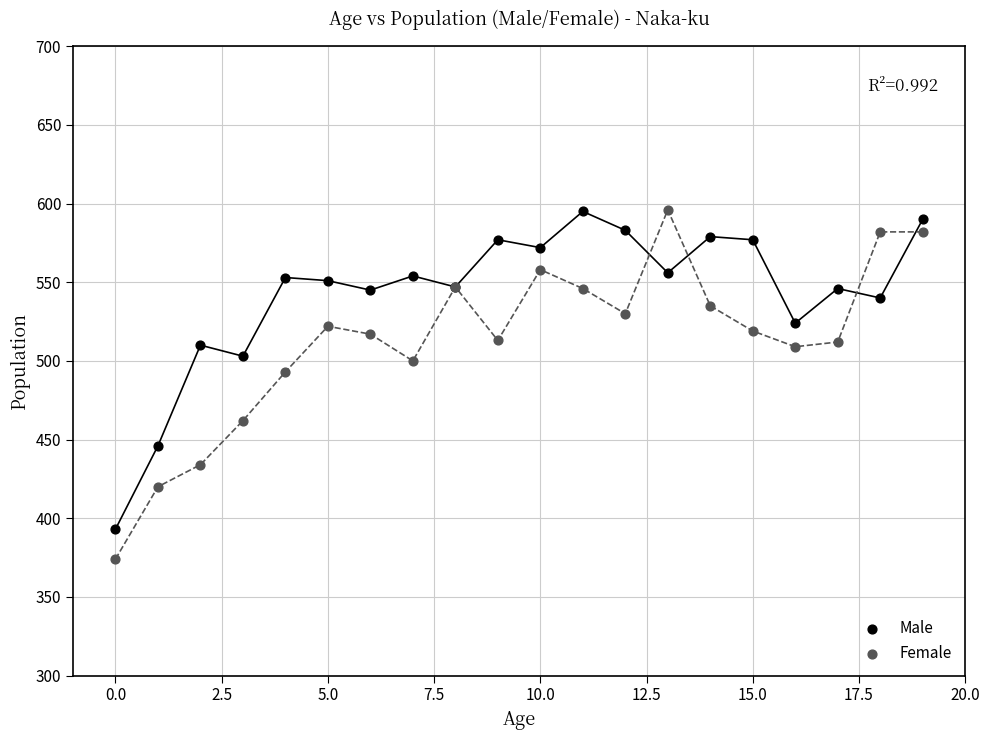

What are all the series names shown in the legend?

Male, Female